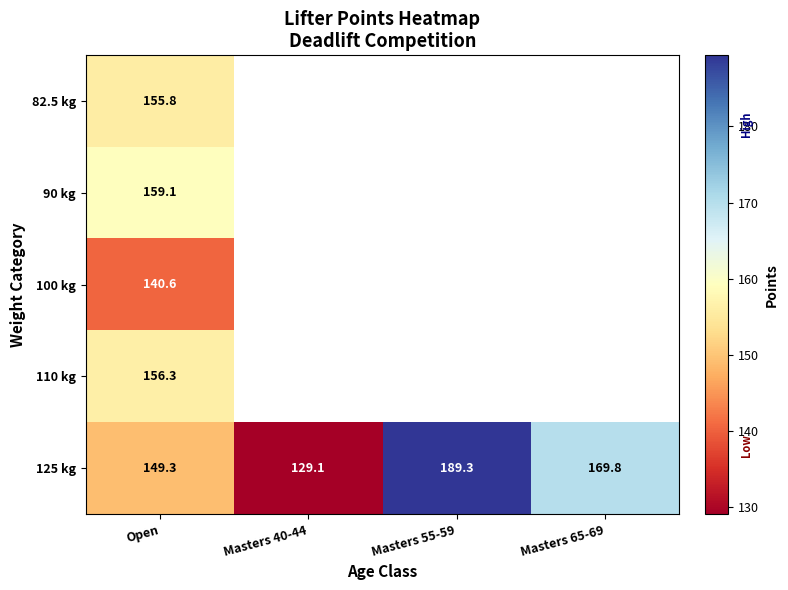

Is it true that 125 kg equals 169.8 at Masters 65-69?

True